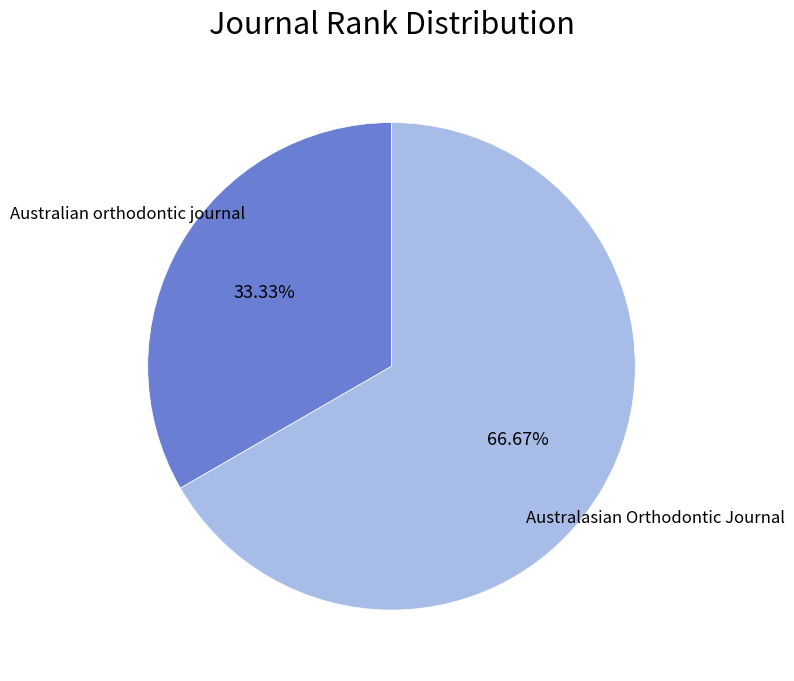

Is it true that Australian orthodontic journal is 33% of the pie?

True